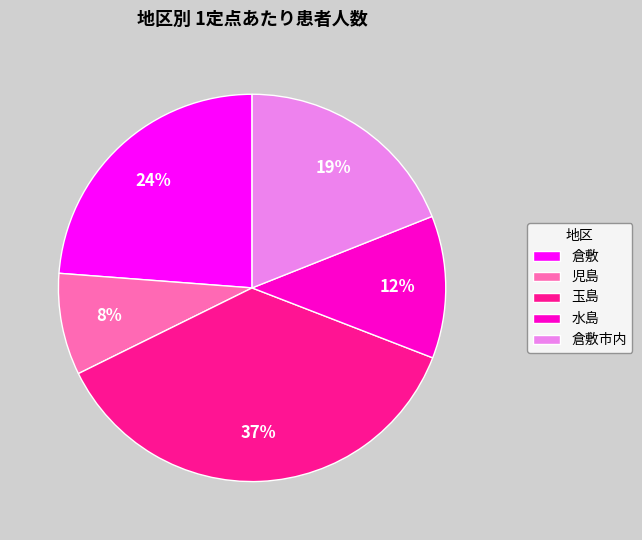

Is 倉敷市内 the majority of the pie?

No